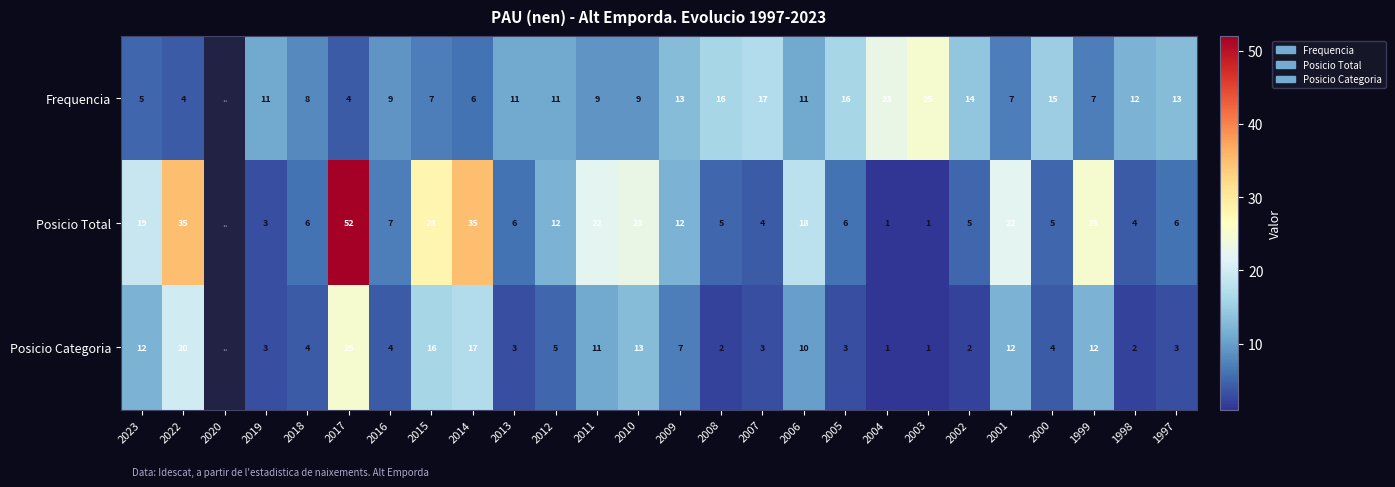

At 2008, list the series in order from smallest to largest.

Posicio Categoria, Posicio Total, Frequencia